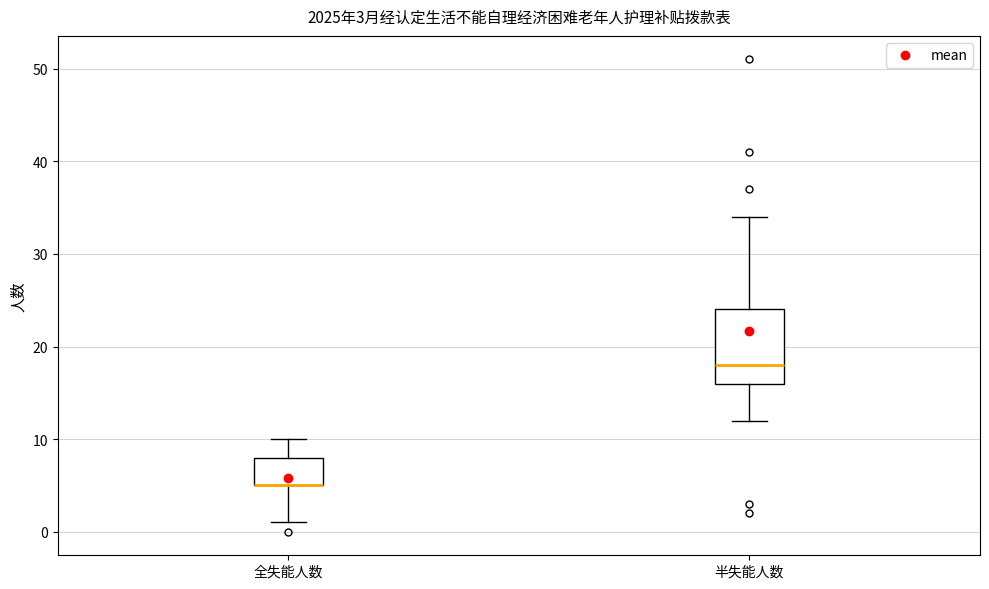

Which box is the tallest, from its lower edge to its upper edge?

半失能人数